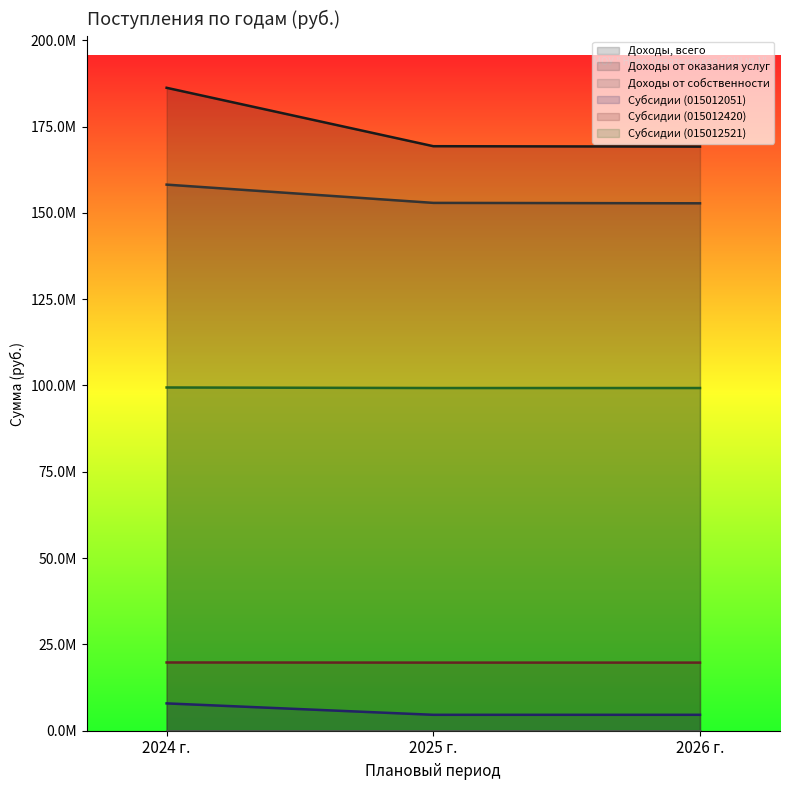

The Доходы от оказания услуг series shows 158183111.8 at 2024 г.. True or false?

True